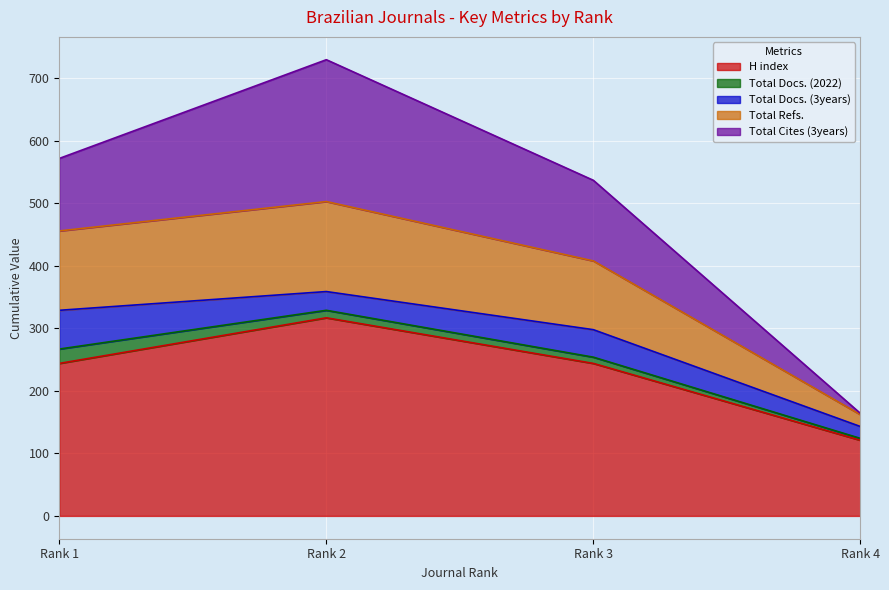

True or false: Total Refs. has more than 1 points higher than both neighbors.

False